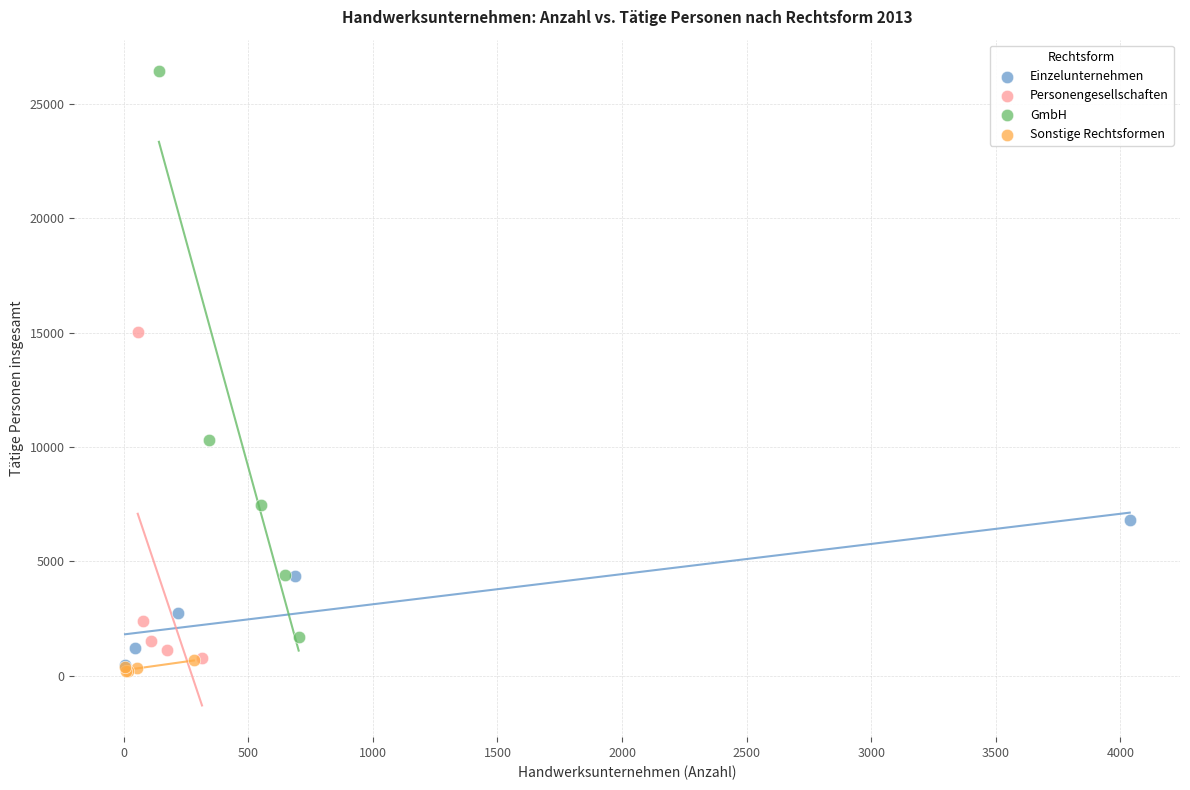

Which series reaches the maximum Y coordinate?

GmbH